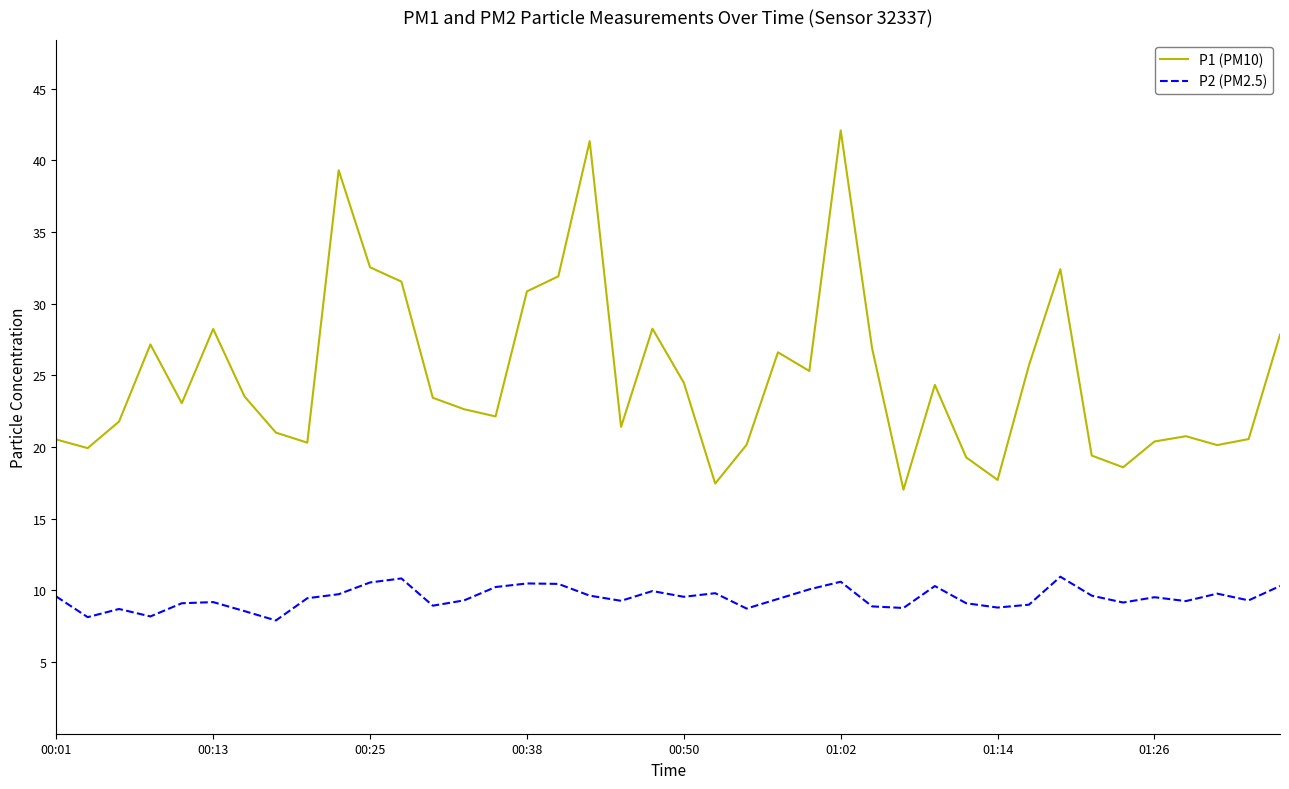

How many interior local valleys does the P1 (PM10) series have?

11